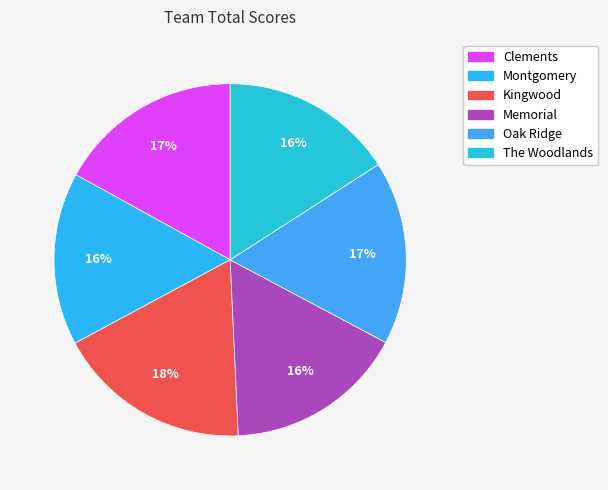

What percentage is the Kingwood slice, to the nearest percent?

18%